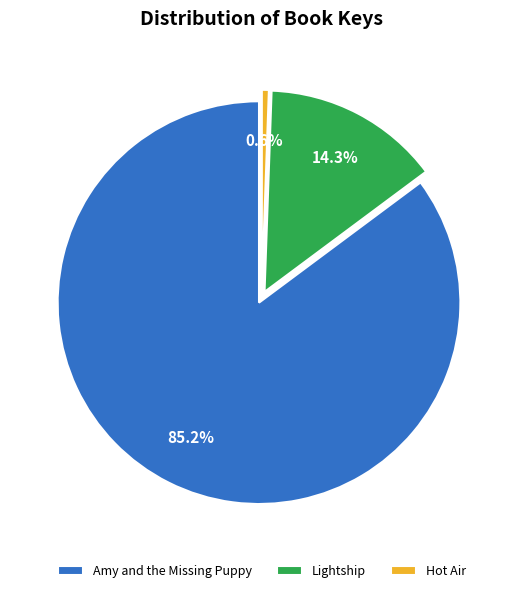

To the nearest percent, what is the combined percentage of Hot Air and Amy and the Missing Puppy?

86%